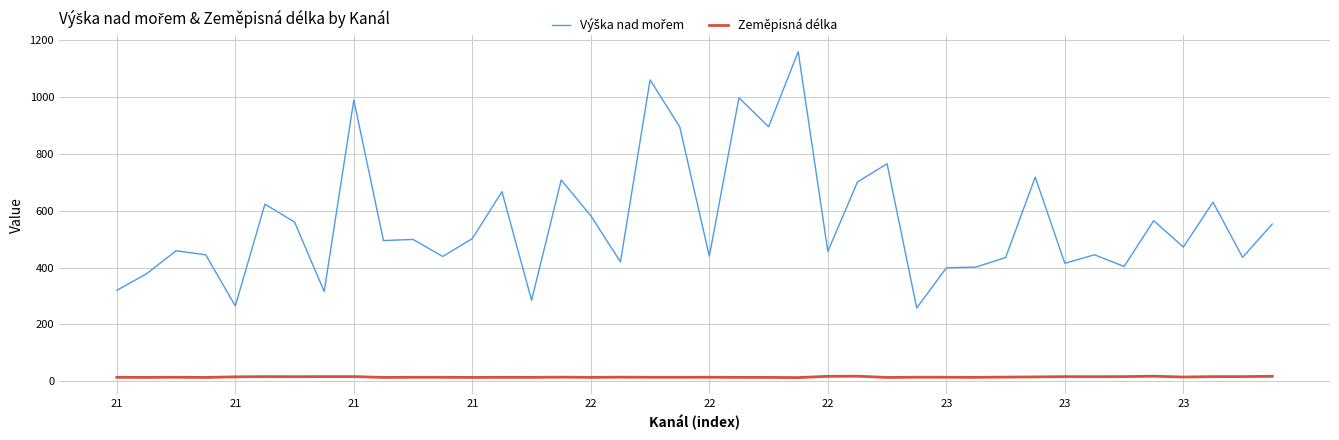

What is the greatest value displayed?

1159.0